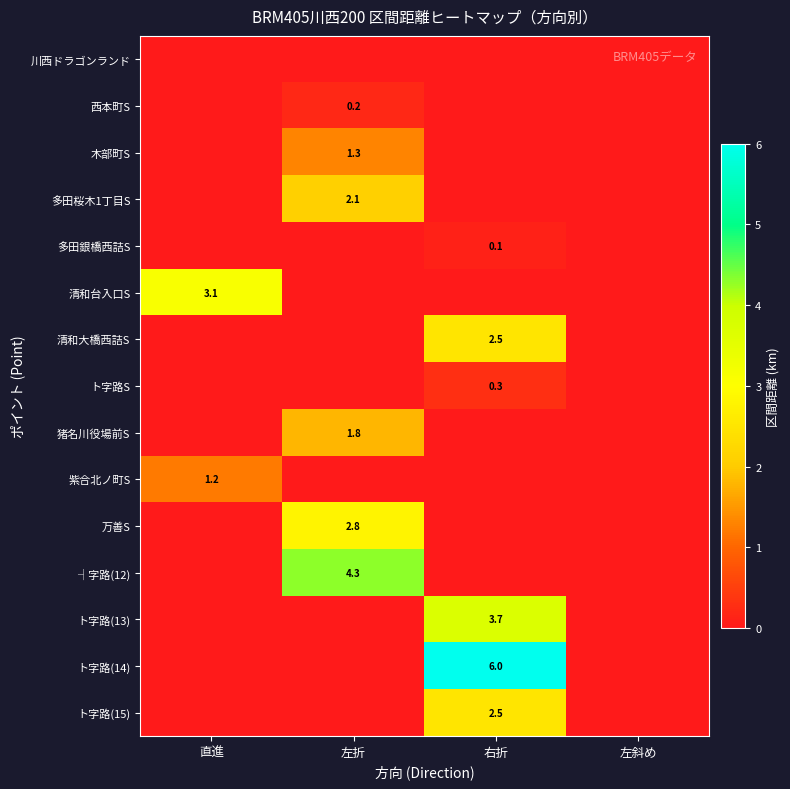

What is the difference between the highest and lowest values at 右折?

6.0